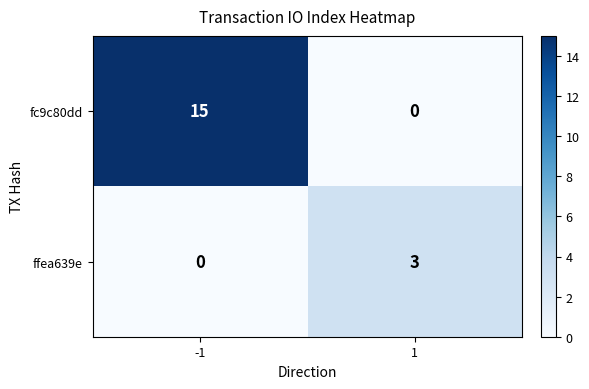

List the series in order of their overall mean, highest first.

fc9c80dd, ffea639e